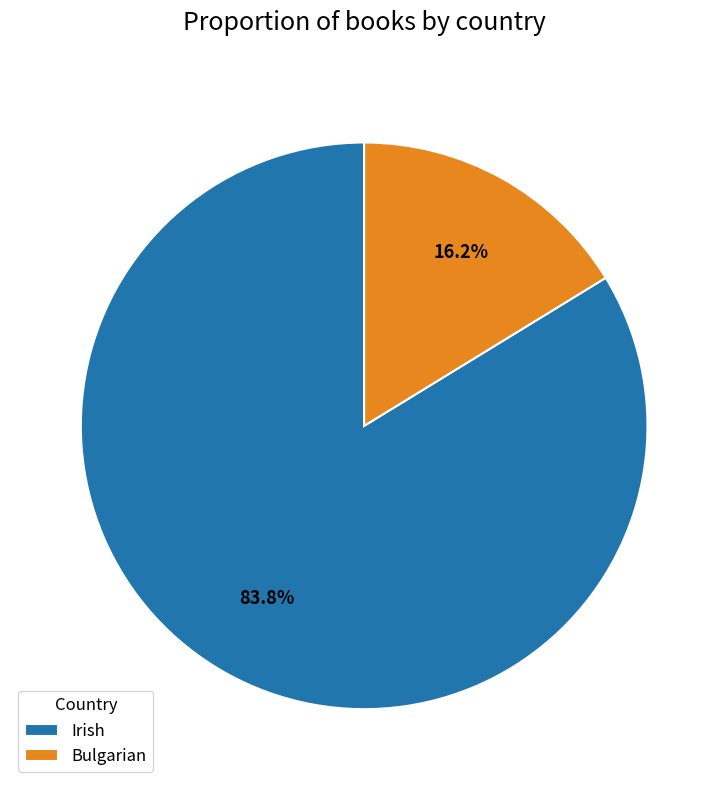

What is the smallest slice in the pie chart?

Bulgarian